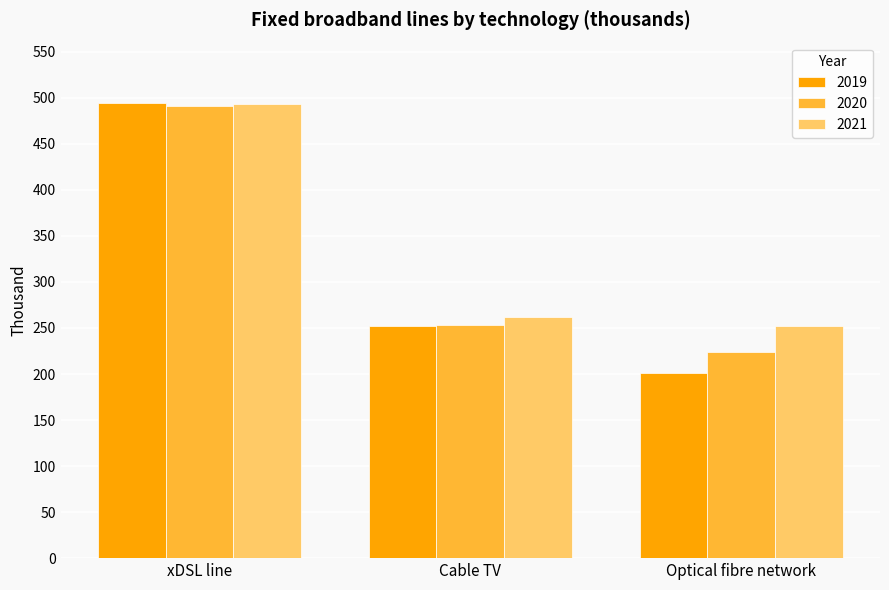

At how many categories does at least one series exceed 315?

1